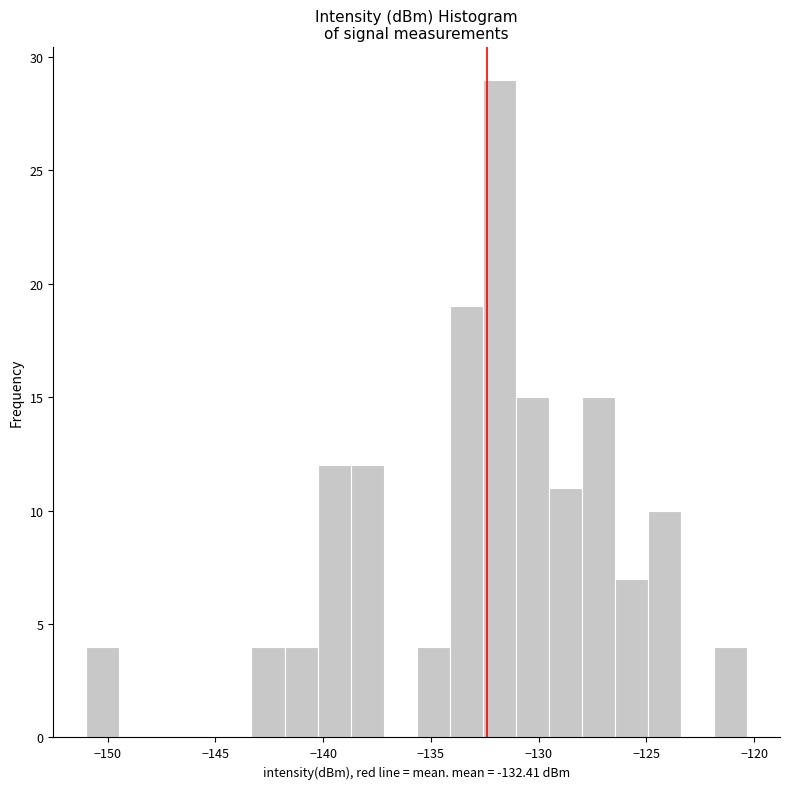

Around what value on the x-axis is the tallest bar? Give the approximate position of its centre, as read against the axis.

-132.0